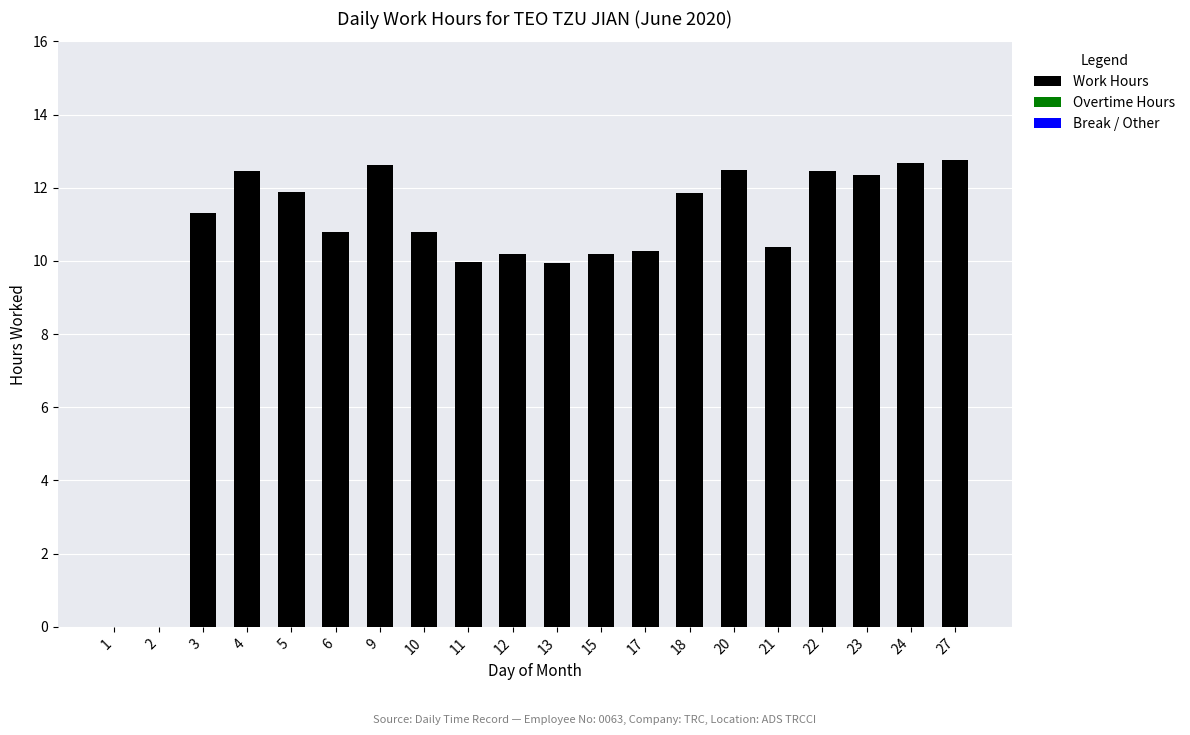

Between 6 and 22, which is larger?

22